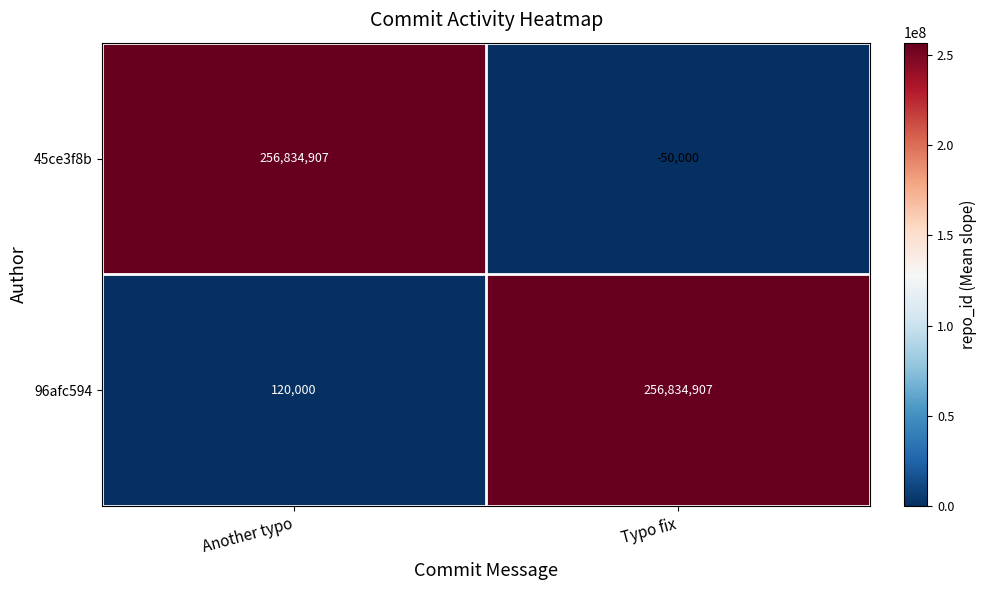

Is it true that 45ce3f8b equals -86169 at Typo fix?

False